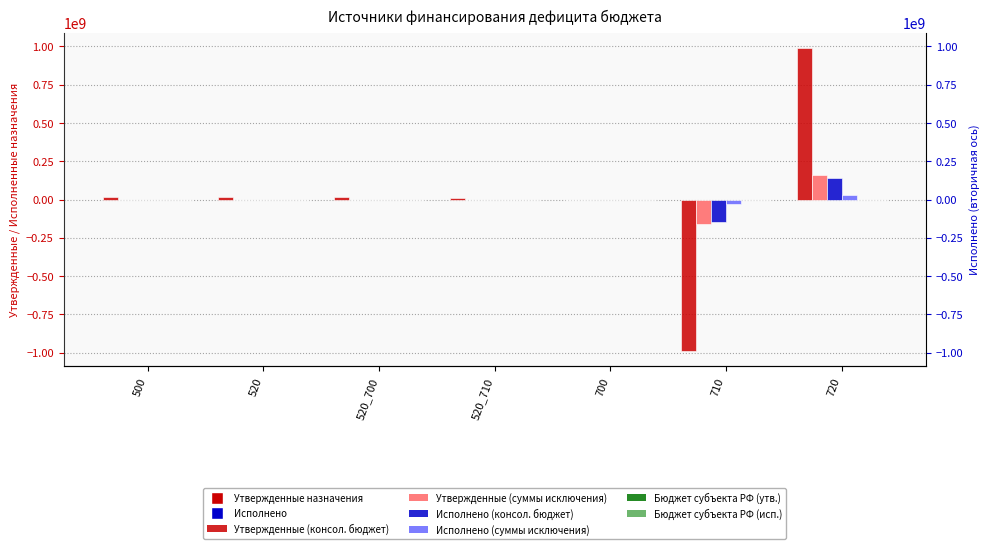

Which series has the largest range (max minus min)?

Утвержденные (консол. бюджет)